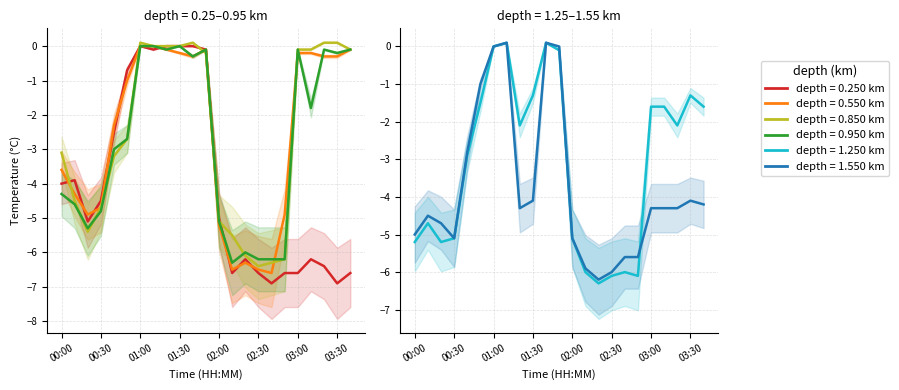

Is the value of 0.850 at 02:30 greater than the value of 1.250 at 00:10?

No